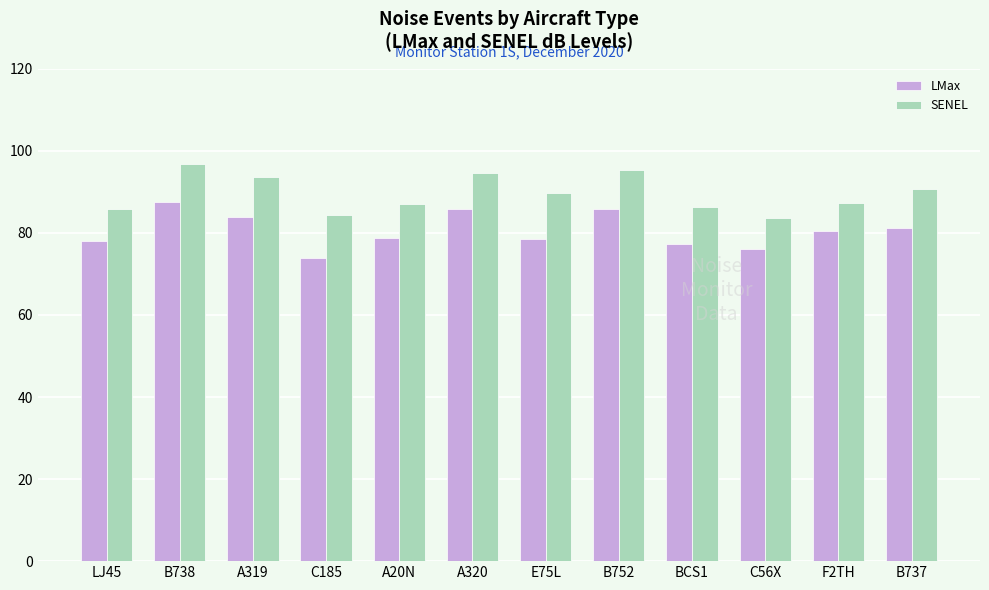

What is the difference between the highest and lowest values at B738?

9.2